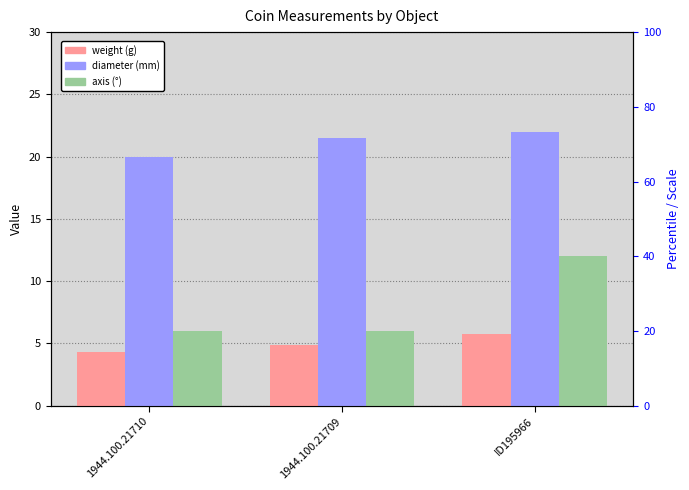

What is the lowest value of the weight series?

4.3